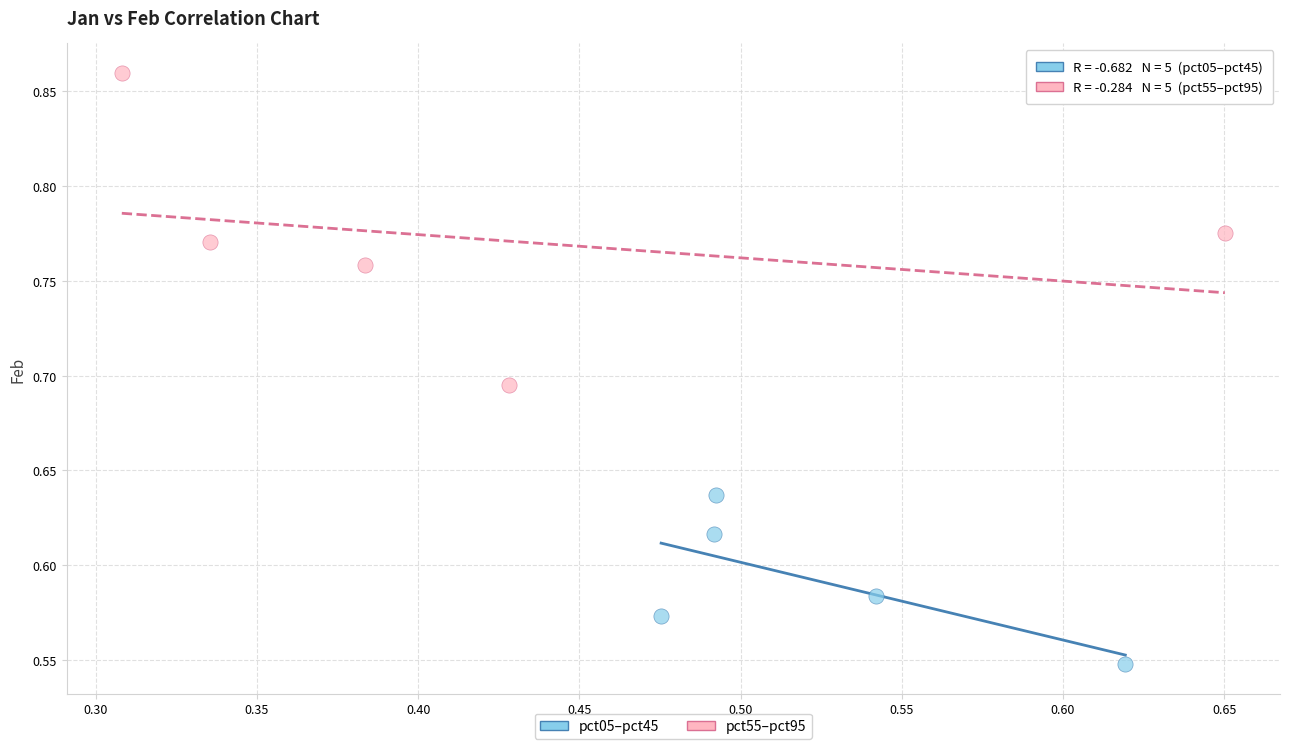

Which series contains the highest Y value?

pct55–pct95